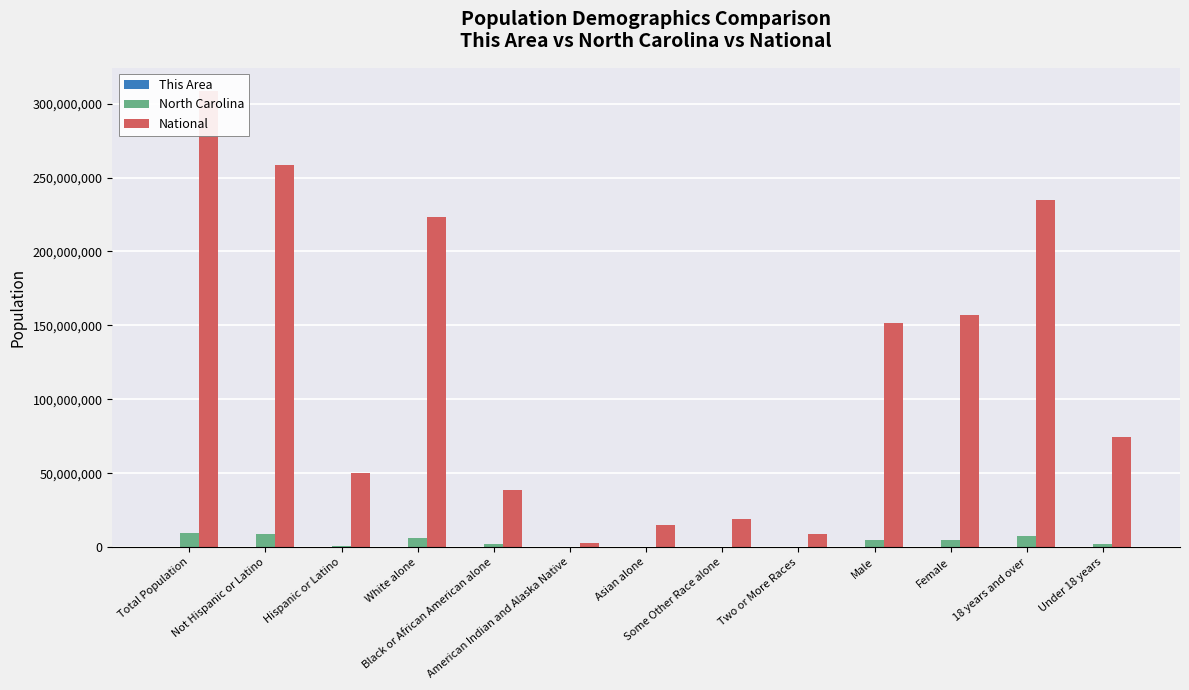

What are all the series names shown in the legend?

This Area, North Carolina, National